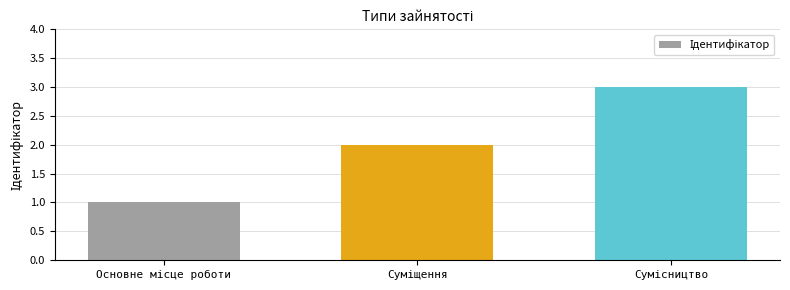

What is the sum of all values?

6